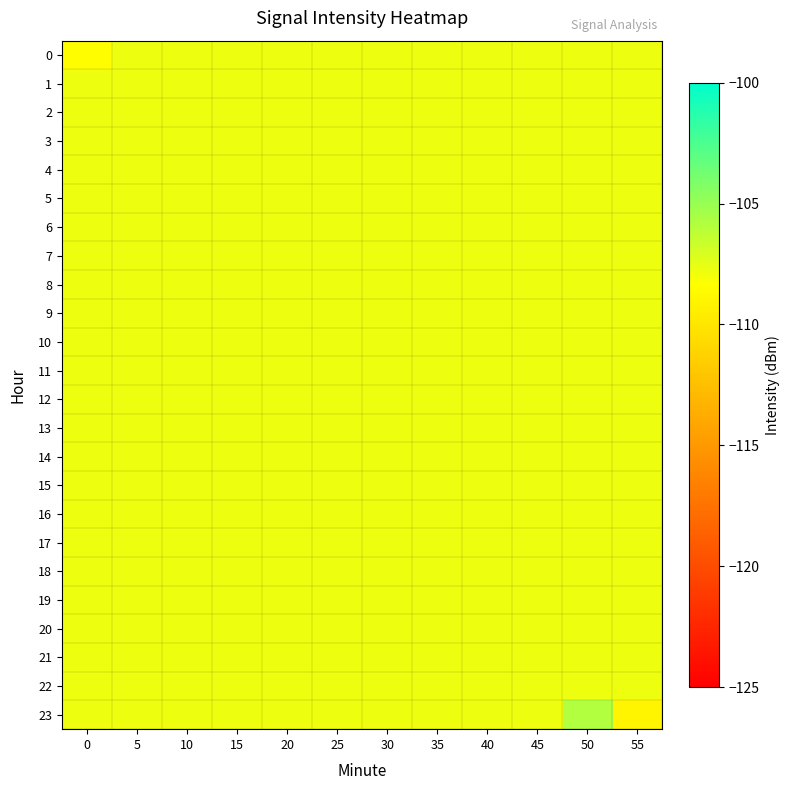

Which series has the widest spread of values?

23